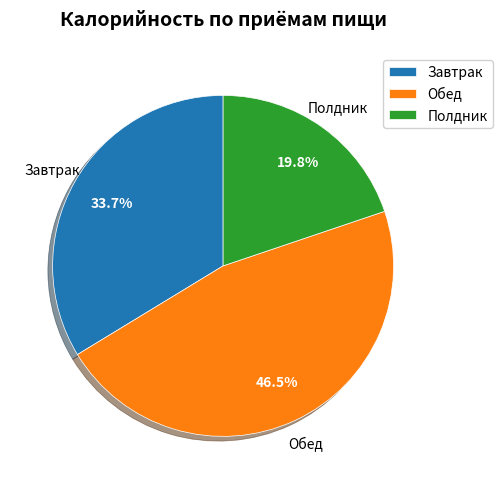

Does any single category account for the majority?

No